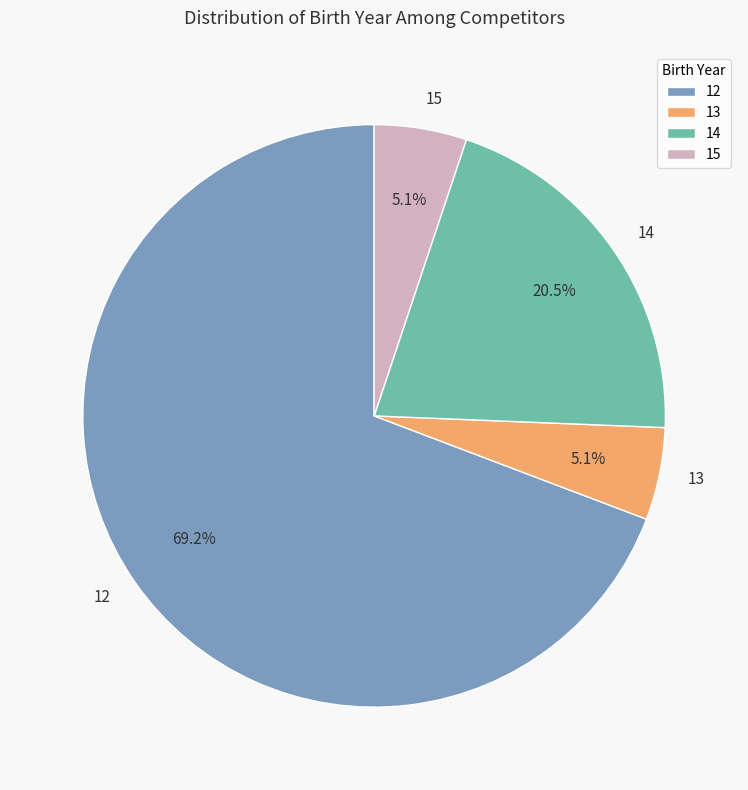

Is 13 the majority of the pie?

No